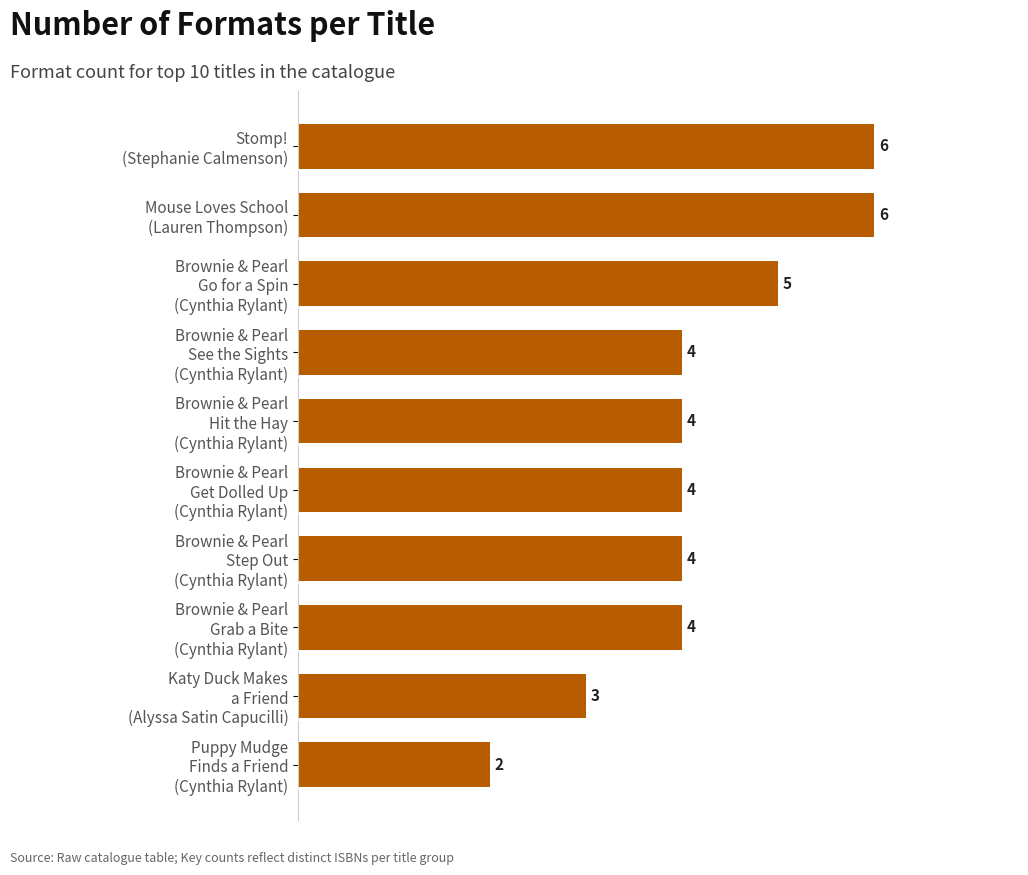

How many values are between 4 and 5?

6